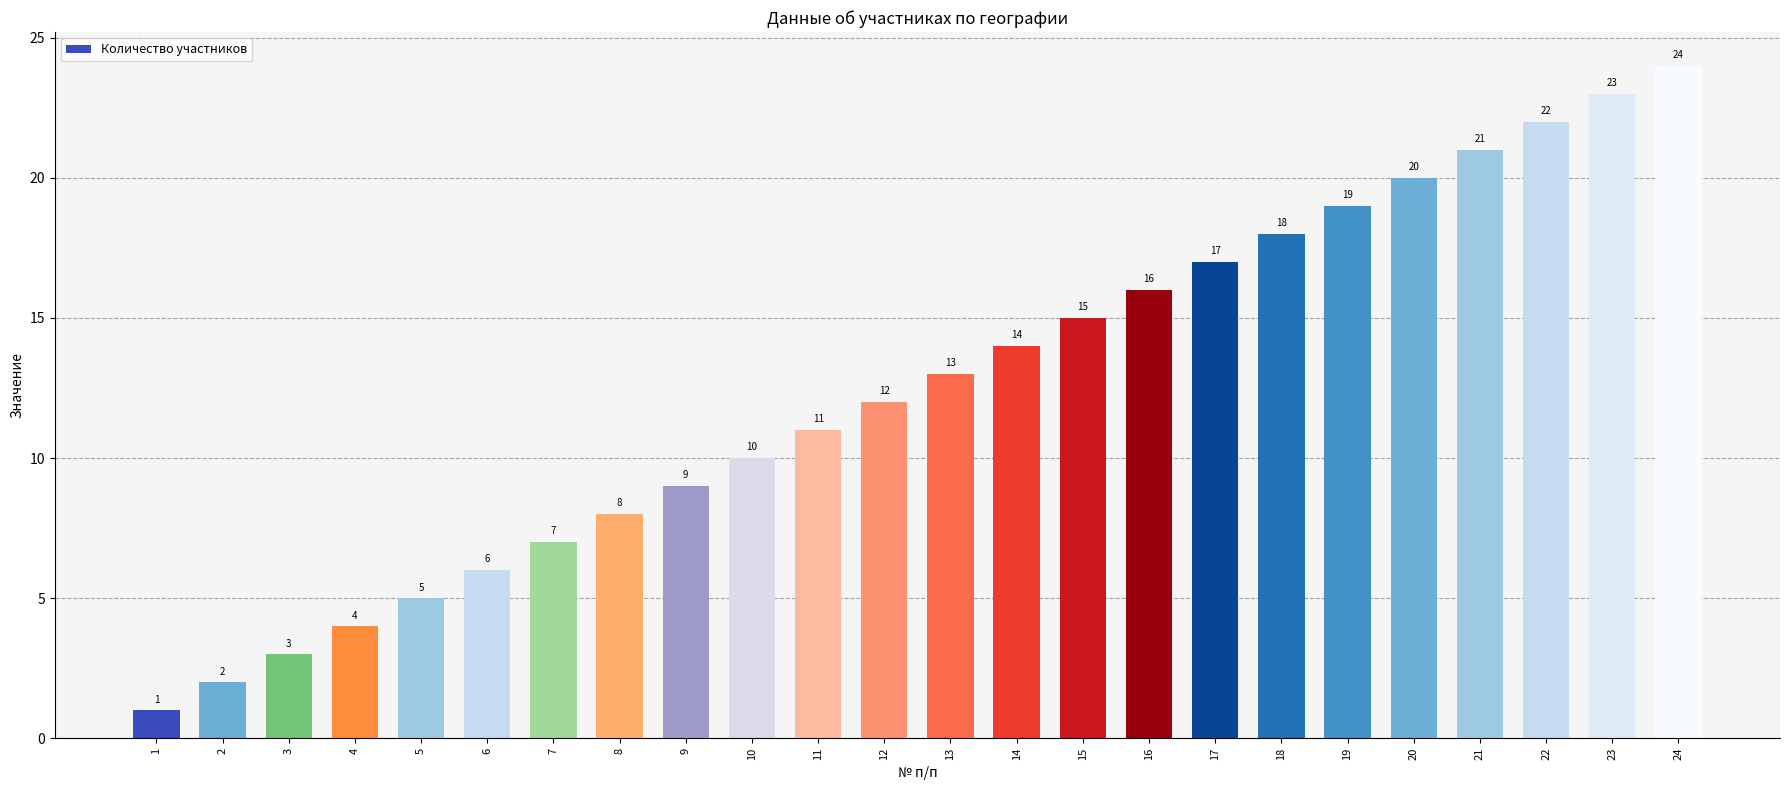

What is the value of the 12th bar from the left?

12